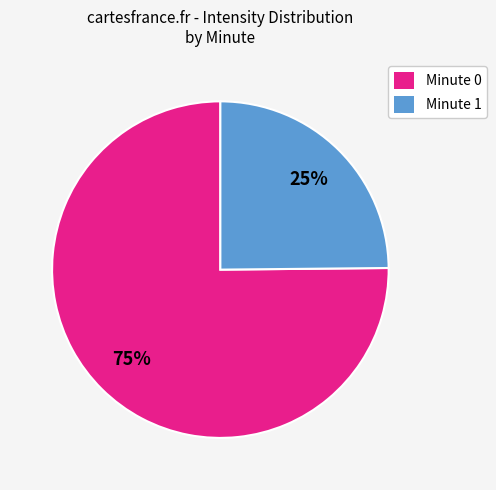

To the nearest percent, what portion does Minute 1 represent?

25%